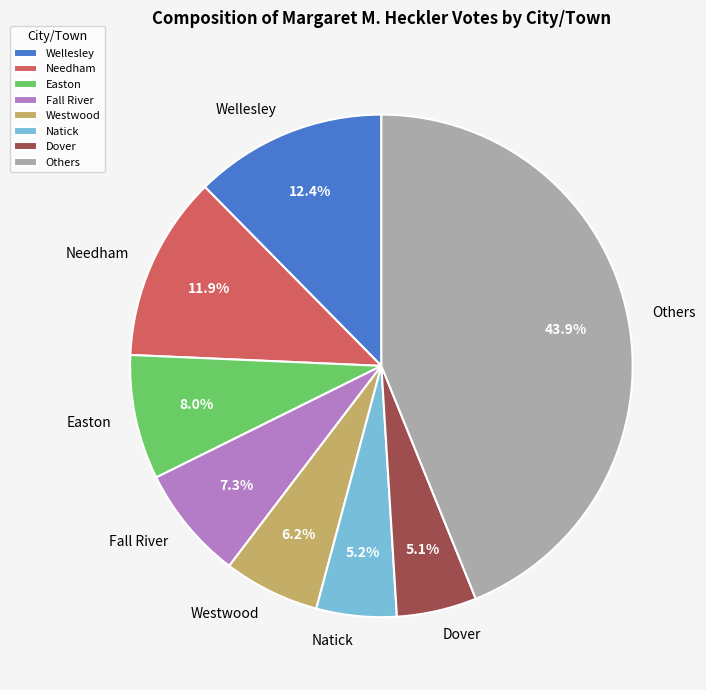

Which slice is the largest?

Others